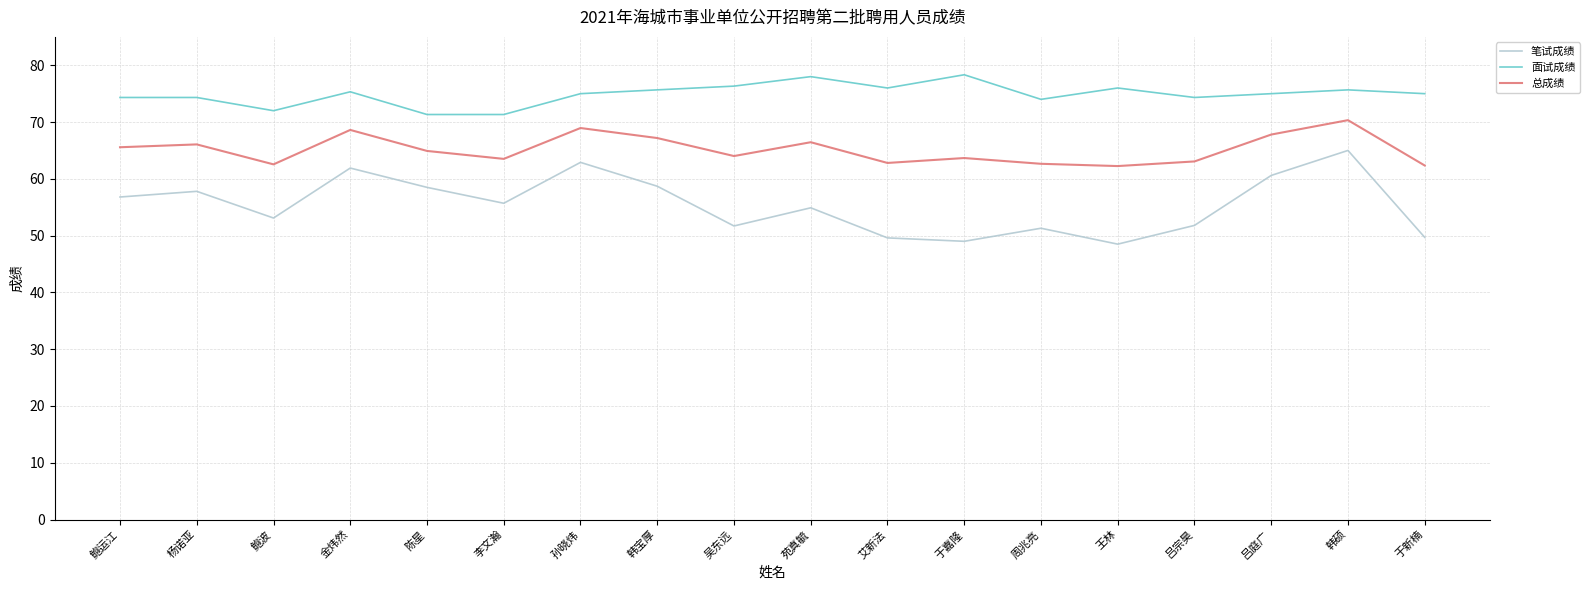

Which series has the widest spread of values?

笔试成绩